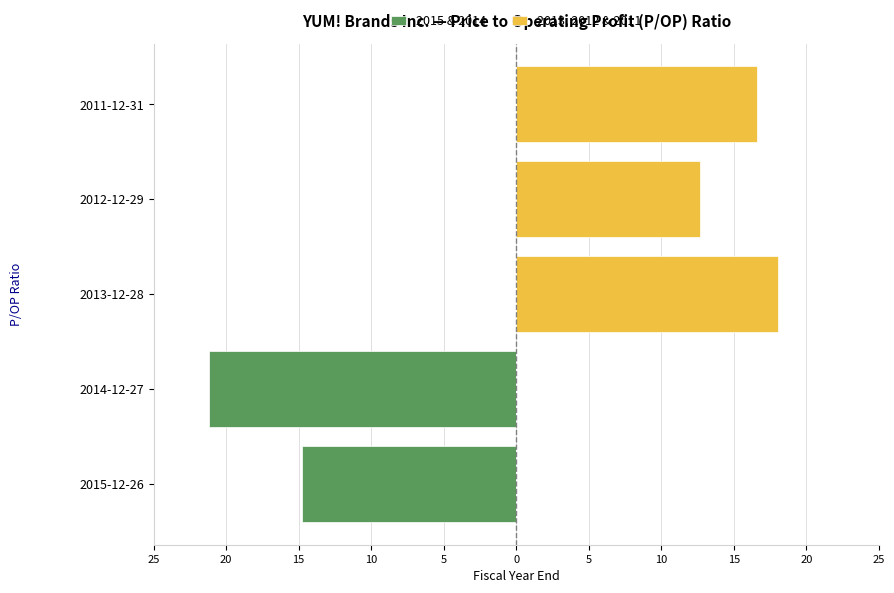

Is it true that 2013, 2012 & 2011 (Right) equals 12.7 at 2012-12-29?

True